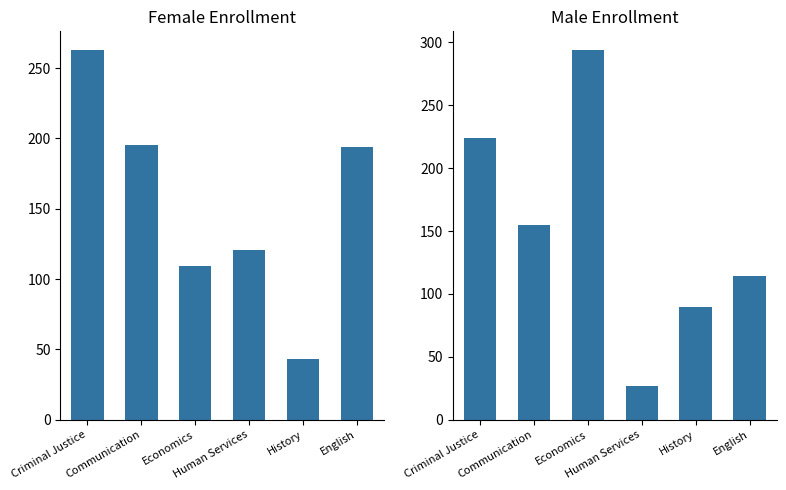

True or false: Male has a value of 68 at English.

False